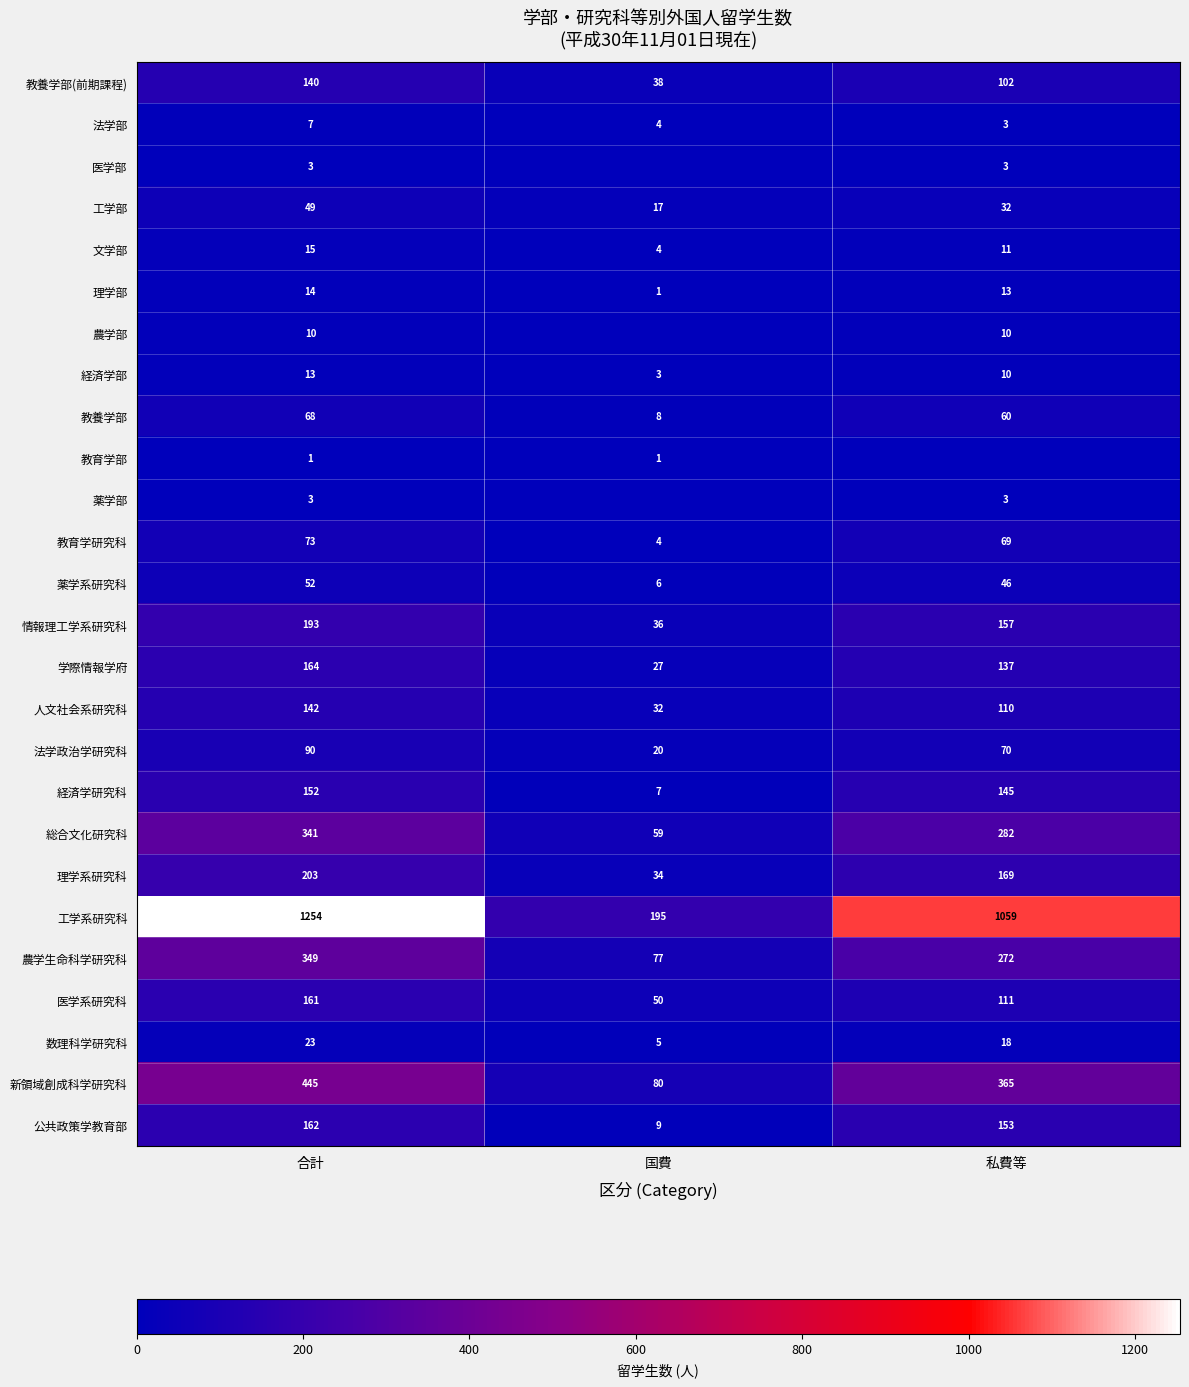

How many values in the 数理科学研究科 series are below 18?

1